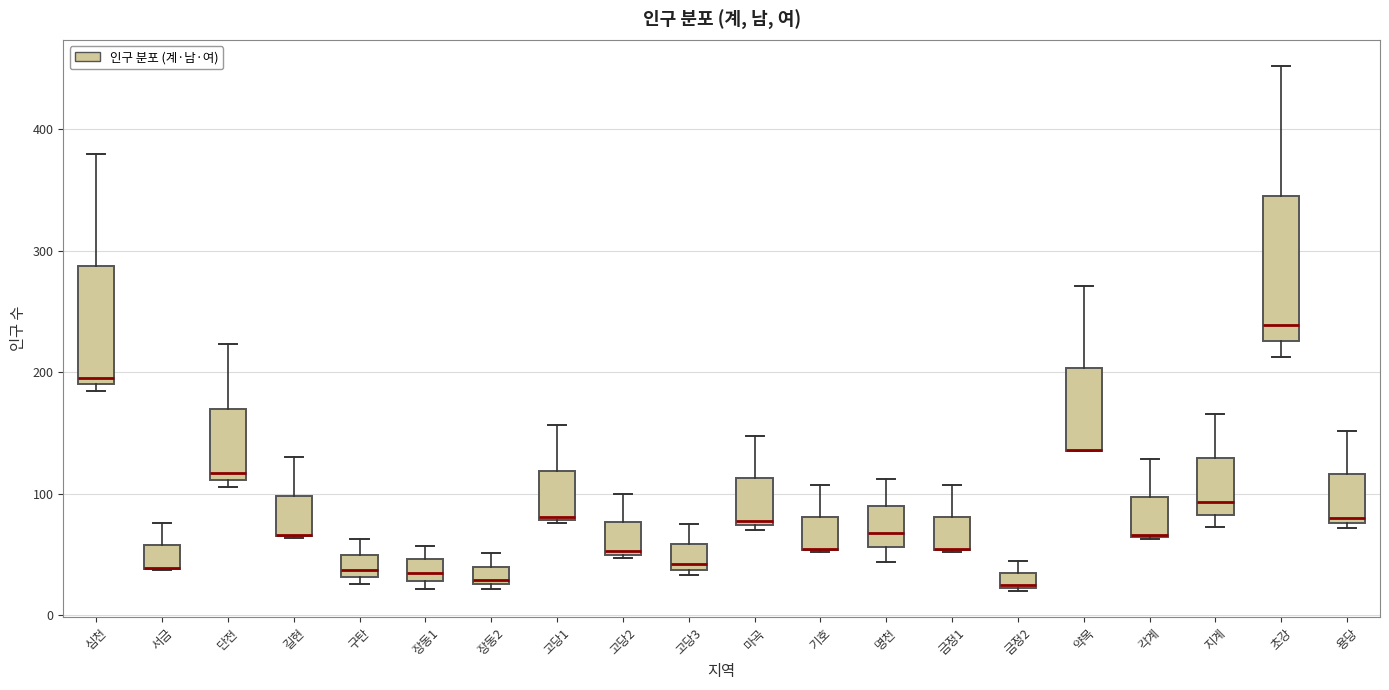

Comparing the boxes themselves (not the whiskers), which one is the tallest?

초강